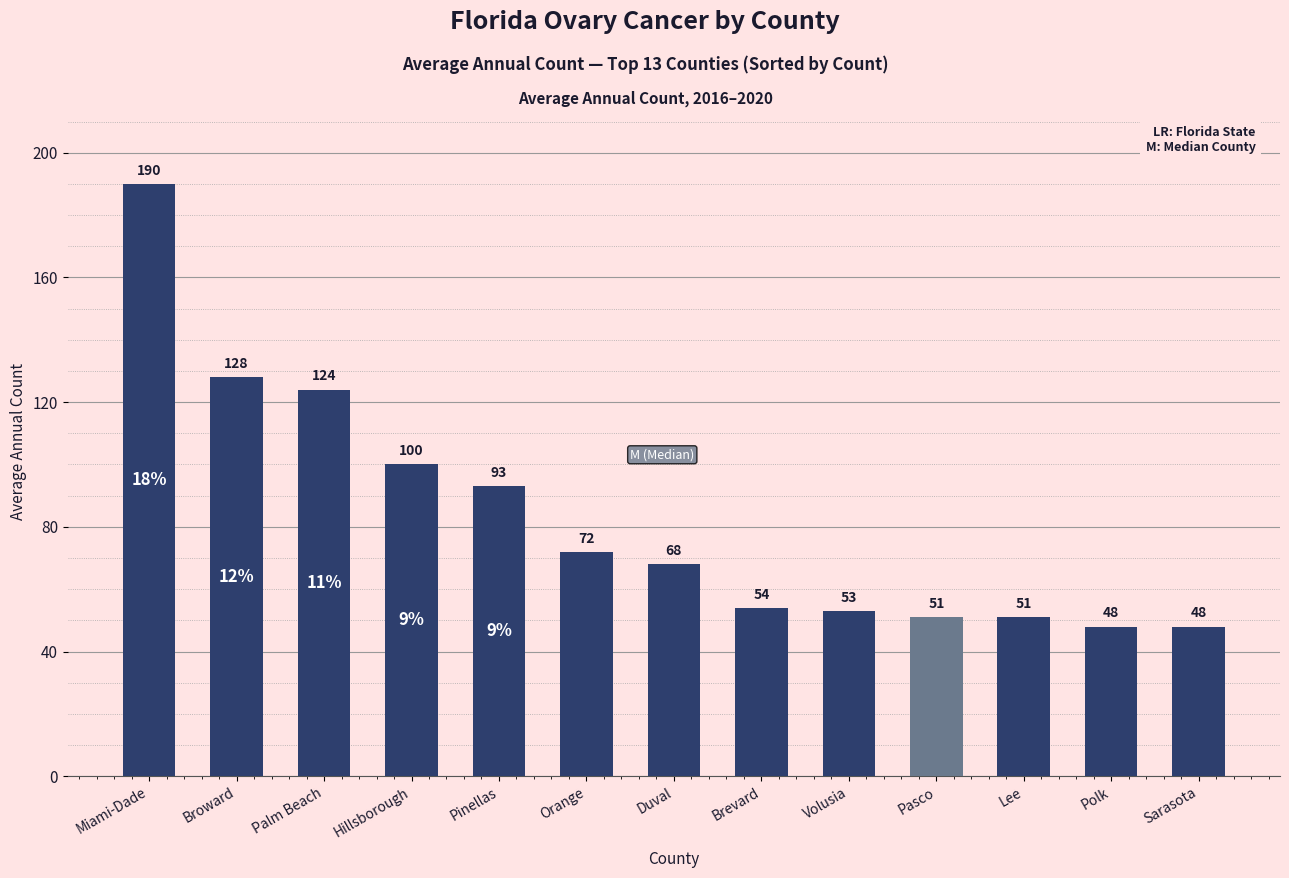

The chart shows a value of 128 at Broward. True or false?

True